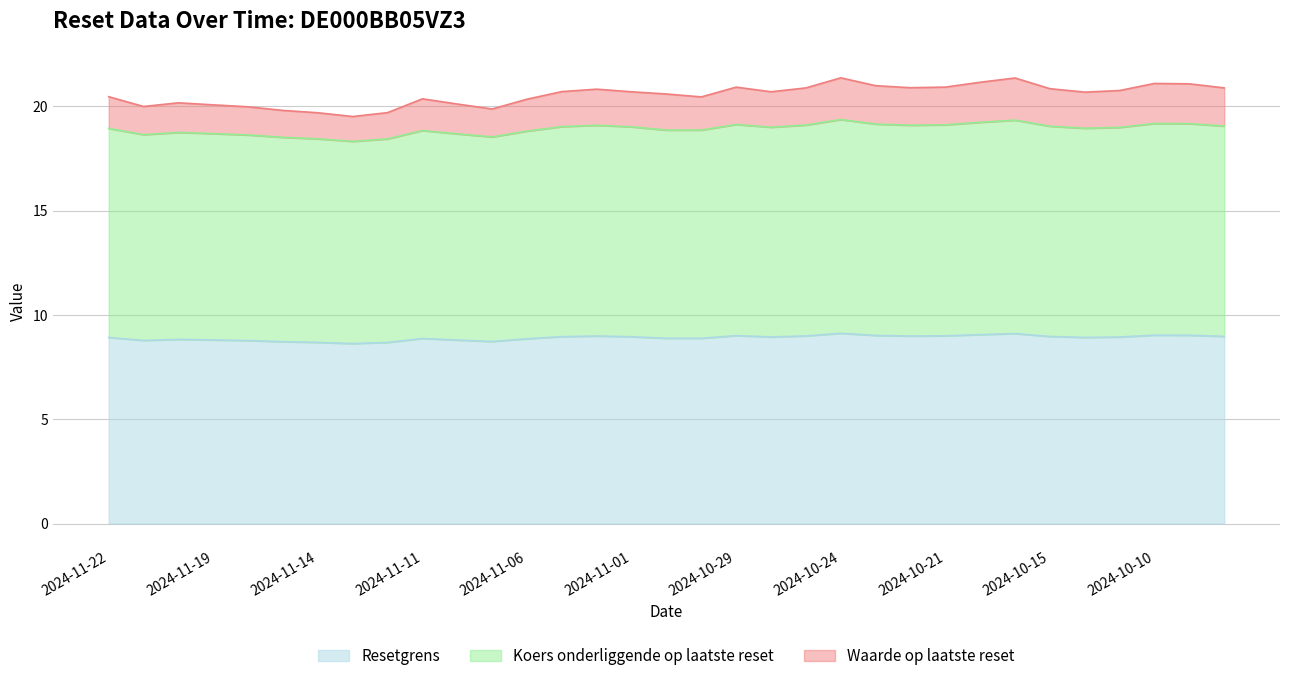

What is the sum of the Resetgrens values at 2024-11-08 and 2024-10-25?

17.8